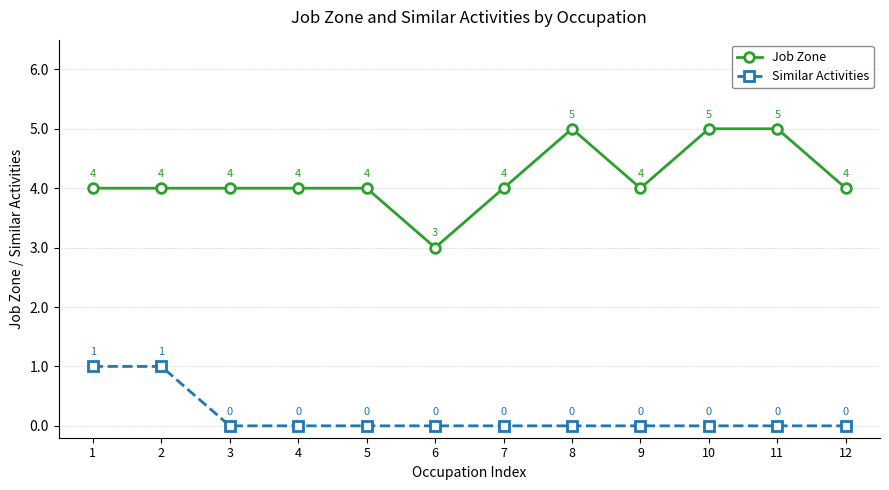

Reading left to right, what are all the values shown in this chart?

Job Zone: 1=4	2=4	3=4	4=4	5=4	6=3	7=4	8=5	9=4	10=5	11=5	12=4
Similar Activities: 1=1	2=1	3=0	4=0	5=0	6=0	7=0	8=0	9=0	10=0	11=0	12=0